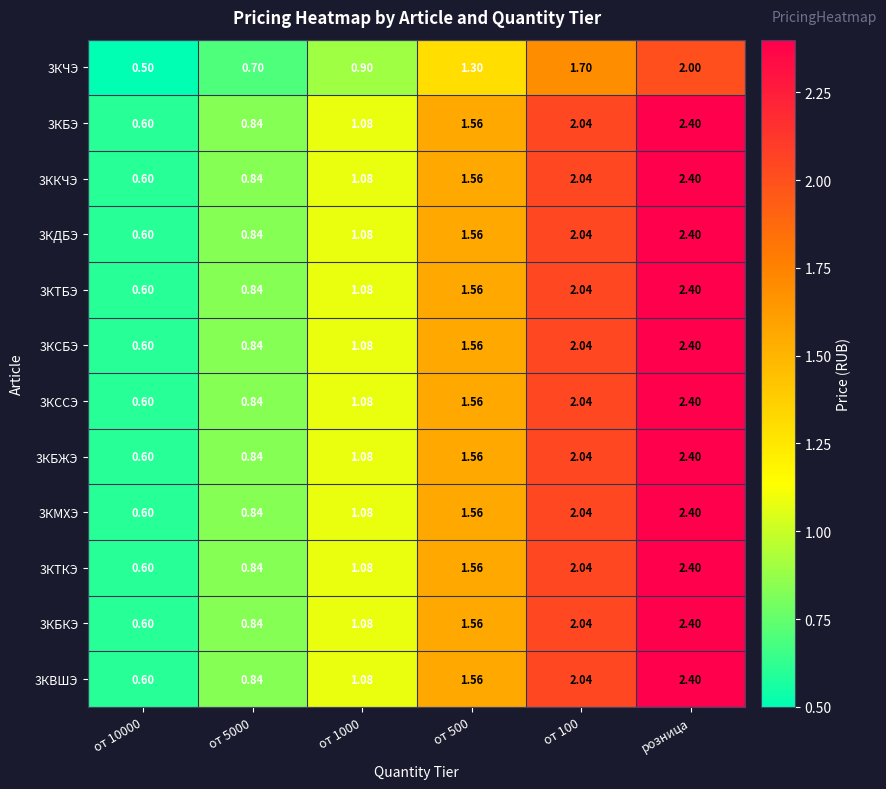

At which category is the sum across all series the highest?

розница